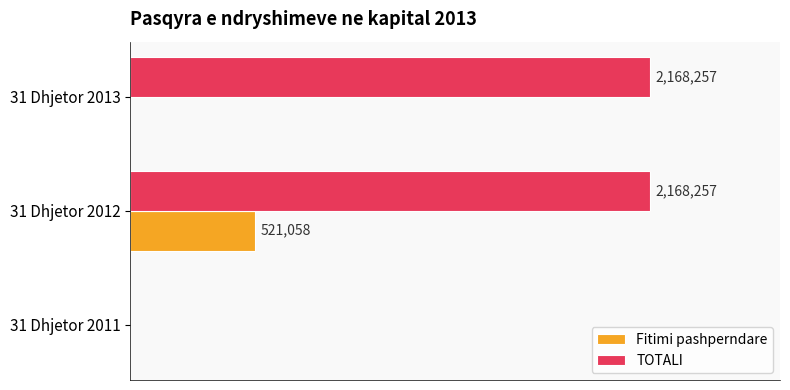

What is the average value of the TOTALI series?

1445505